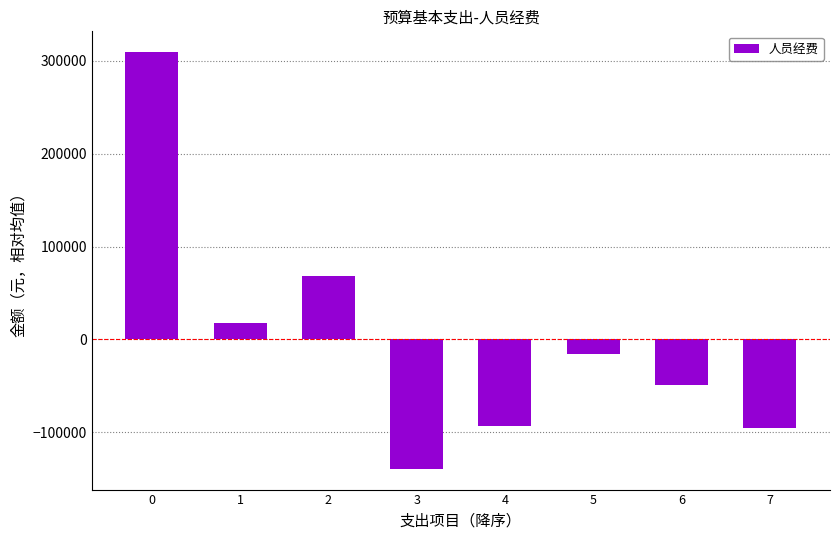

What is the value of the 3rd bar from the left?

68407.4